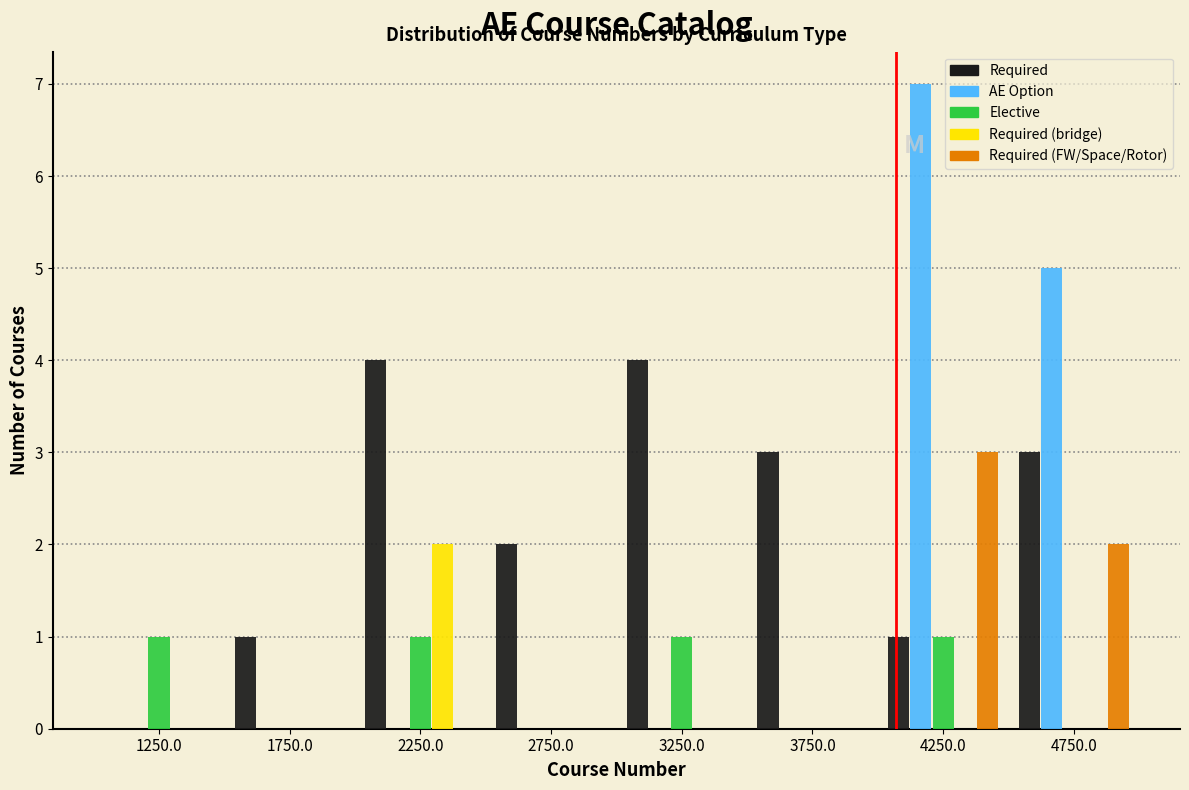

Reading left to right, transcribe this chart: for each range on the x-axis, give the height of each series' bar. The values are not printed on the chart, so give them approximately, as read against the axis.

1000 to 1500: Required=0	AE Option=0	Elective=1	Required (bridge)=0	Required (FW/Space/Rotor)=0
1500 to 2000: Required=1	AE Option=0	Elective=0	Required (bridge)=0	Required (FW/Space/Rotor)=0
2000 to 2500: Required=4	AE Option=0	Elective=1	Required (bridge)=2	Required (FW/Space/Rotor)=0
2500 to 3000: Required=2	AE Option=0	Elective=0	Required (bridge)=0	Required (FW/Space/Rotor)=0
3000 to 3500: Required=4	AE Option=0	Elective=1	Required (bridge)=0	Required (FW/Space/Rotor)=0
3500 to 4000: Required=3	AE Option=0	Elective=0	Required (bridge)=0	Required (FW/Space/Rotor)=0
4000 to 4500: Required=1	AE Option=7	Elective=1	Required (bridge)=0	Required (FW/Space/Rotor)=3
4500 to 5000: Required=3	AE Option=5	Elective=0	Required (bridge)=0	Required (FW/Space/Rotor)=2